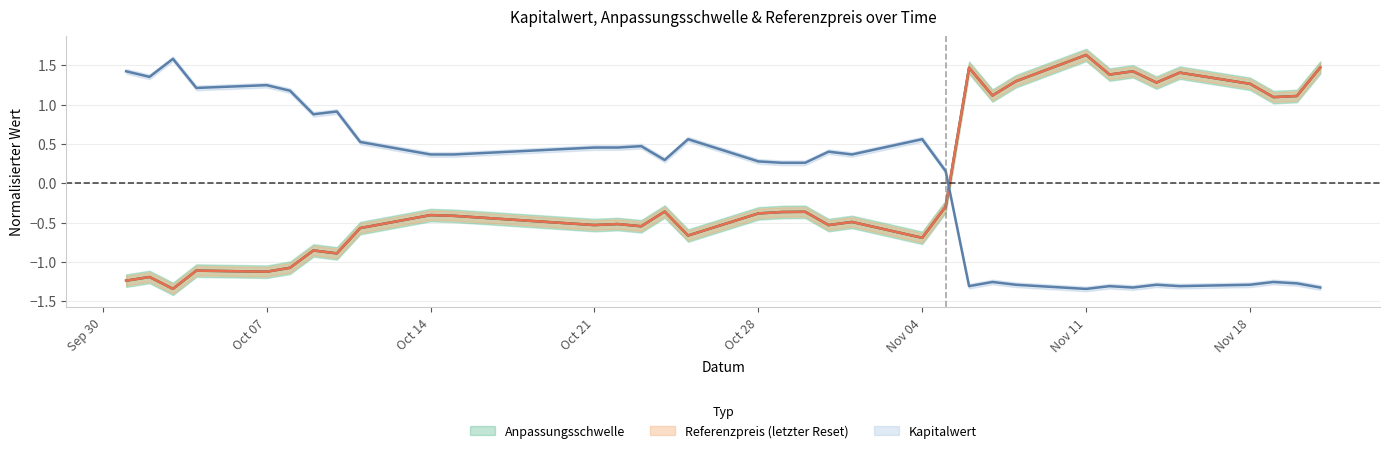

Reading left to right, transcribe all the data shown in this chart.

Anpassungsschwelle: -1.2	-1.2	-1.3	-1.1	-1.1	-1.1	-0.9	-0.9	-0.6	-0.4	-0.4	-0.5	-0.5	-0.5	-0.4	-0.7	-0.4	-0.4	-0.4	-0.5	-0.5	-0.7	-0.3	1.5	1.1	1.3	1.6	1.4	1.4	1.3	1.4	1.3	1.1	1.1	1.5
Referenzpreis: -1.2	-1.2	-1.3	-1.1	-1.1	-1.1	-0.9	-0.9	-0.6	-0.4	-0.4	-0.5	-0.5	-0.5	-0.4	-0.7	-0.4	-0.4	-0.4	-0.5	-0.5	-0.7	-0.3	1.5	1.1	1.3	1.6	1.4	1.4	1.3	1.4	1.3	1.1	1.1	1.5
Kapitalwert: 1.4	1.4	1.6	1.2	1.2	1.2	0.9	0.9	0.5	0.4	0.4	0.5	0.5	0.5	0.3	0.6	0.3	0.3	0.3	0.4	0.4	0.6	0.2	-1.3	-1.3	-1.3	-1.3	-1.3	-1.3	-1.3	-1.3	-1.3	-1.3	-1.3	-1.3